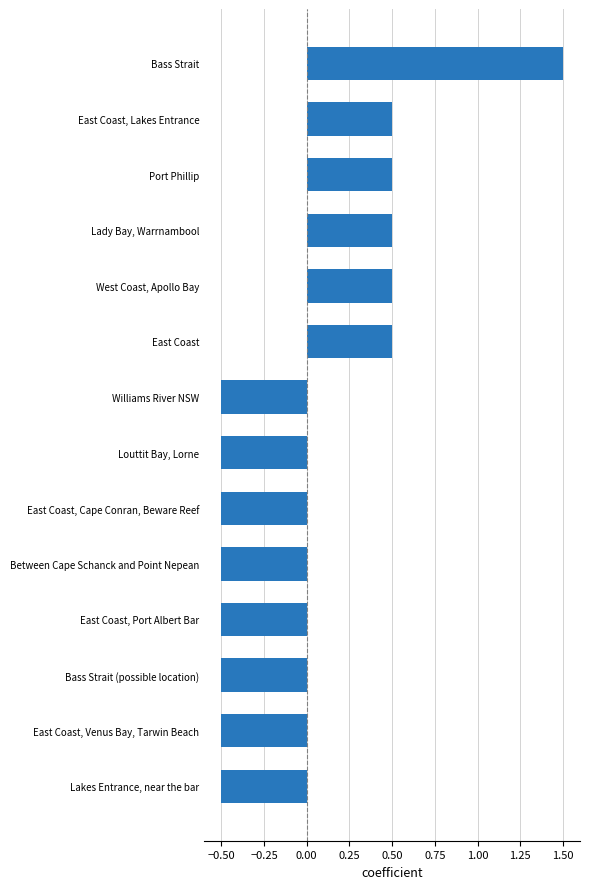

Are the bars horizontal?

Yes